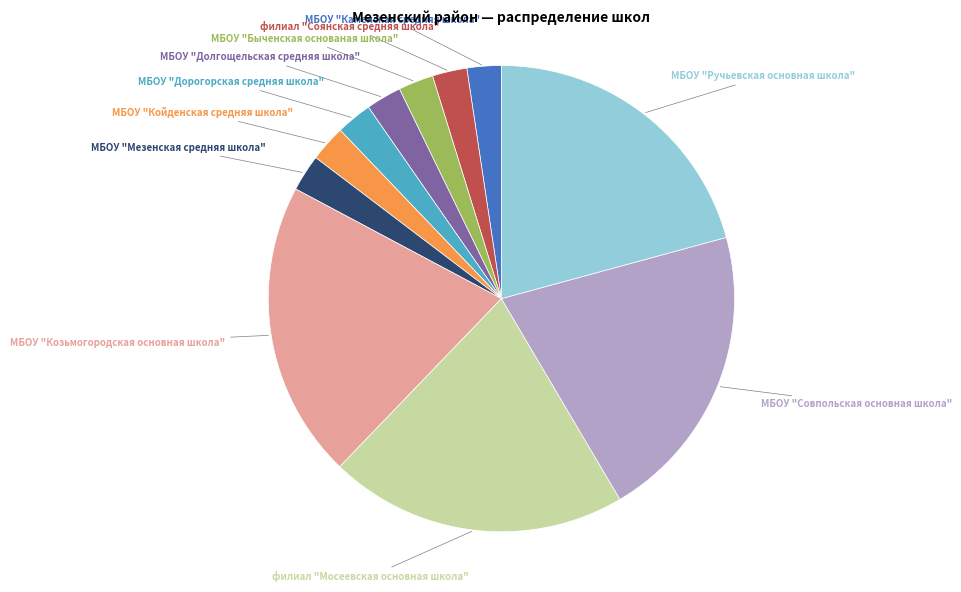

Is there a majority slice in this chart?

No